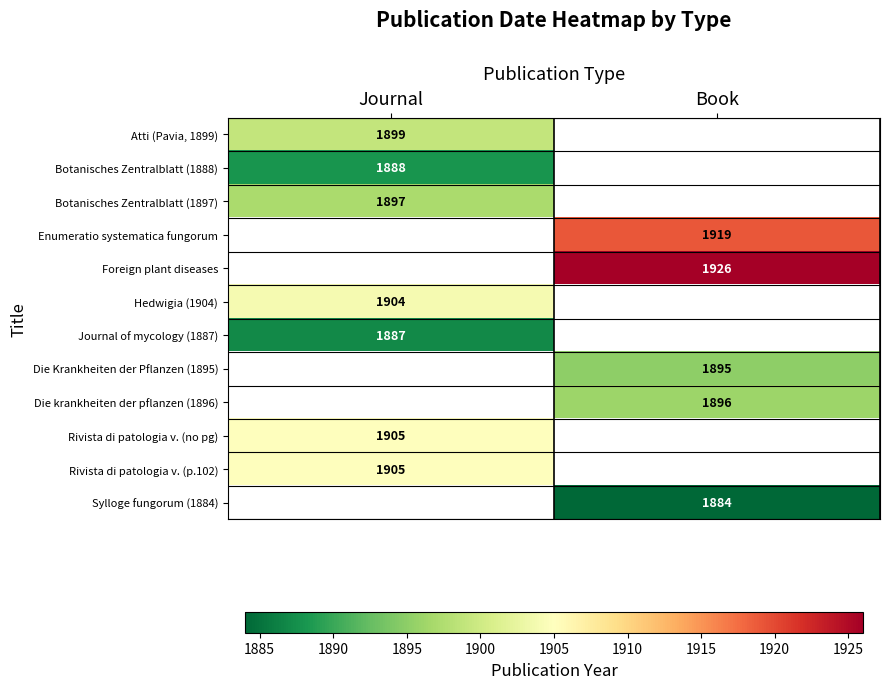

Is the value of Die krankheiten der pflanzen (1896) at Book greater than the value of Foreign plant diseases at Book?

No